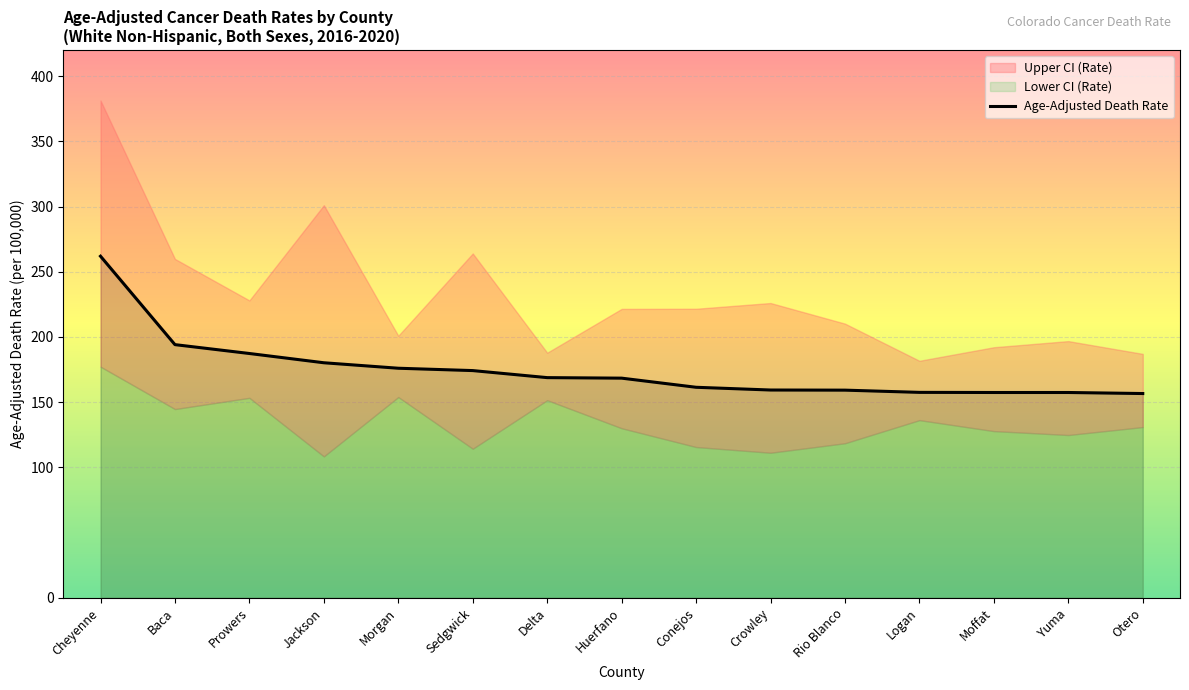

Which label corresponds to the largest value in the chart?

Cheyenne